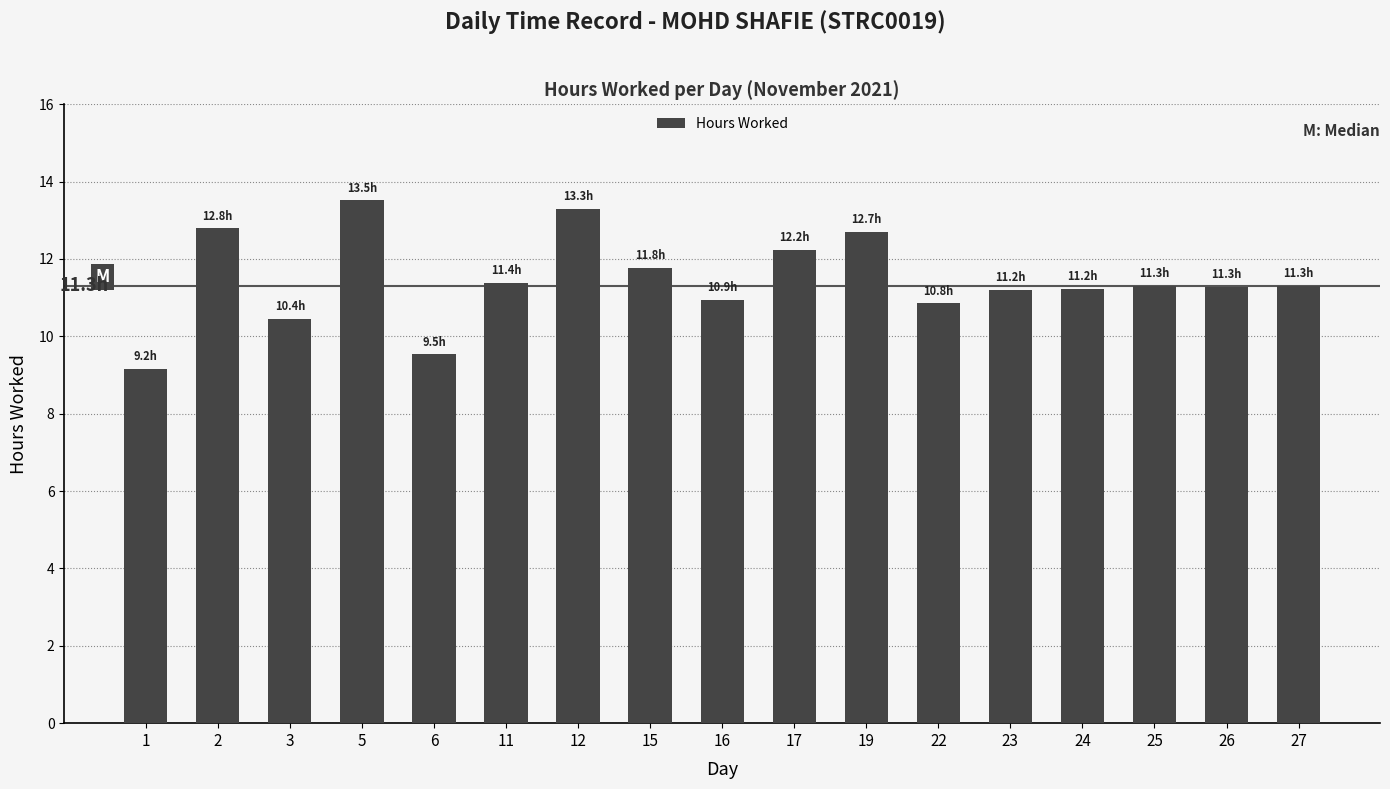

True or false: the data shows 11.3 at 27.

True